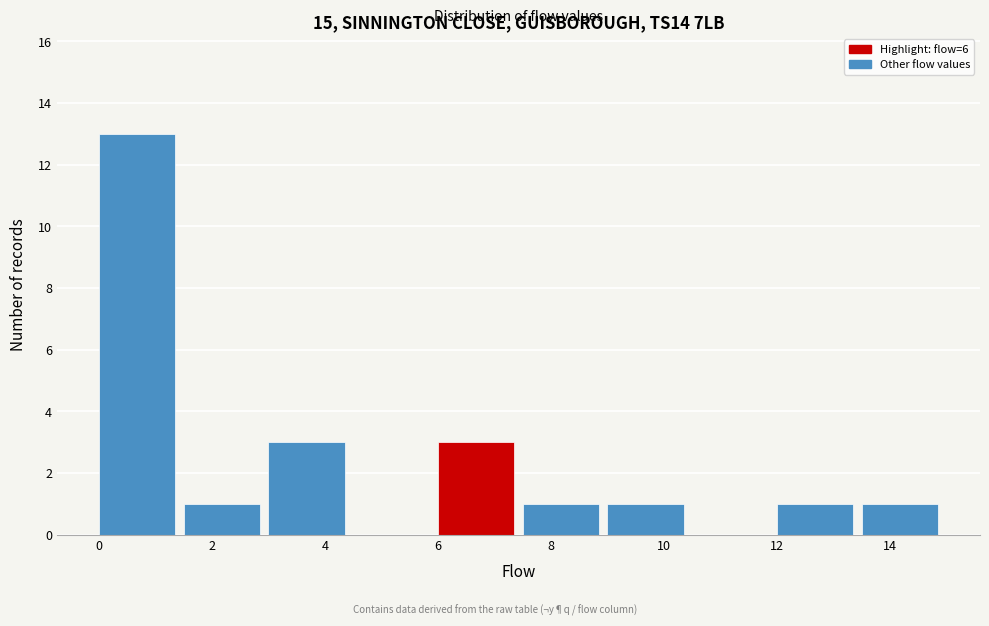

Reading left to right, list every bar in this chart as the range it spans on the x-axis followed by its height. Neither the bar edges nor the heights are printed on the chart, so give them approximately, as read against the axes.

0.0 to 1.5: 13
1.5 to 3.0: 1
3.0 to 4.5: 3
4.5 to 6.0: 0
6.0 to 7.5: 3
7.5 to 9.0: 1
9.0 to 10.5: 1
10.5 to 12.0: 0
12.0 to 13.5: 1
13.5 to 15.0: 1